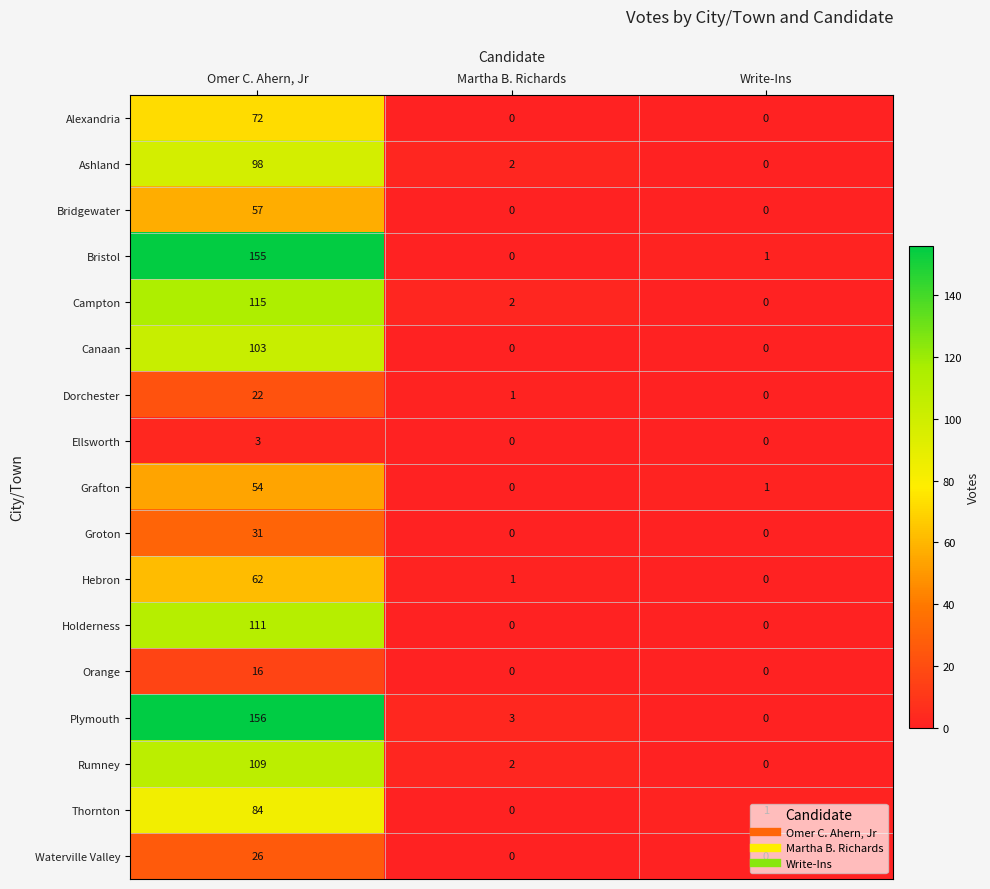

Is it true that Dorchester equals 14 at Write-Ins?

False